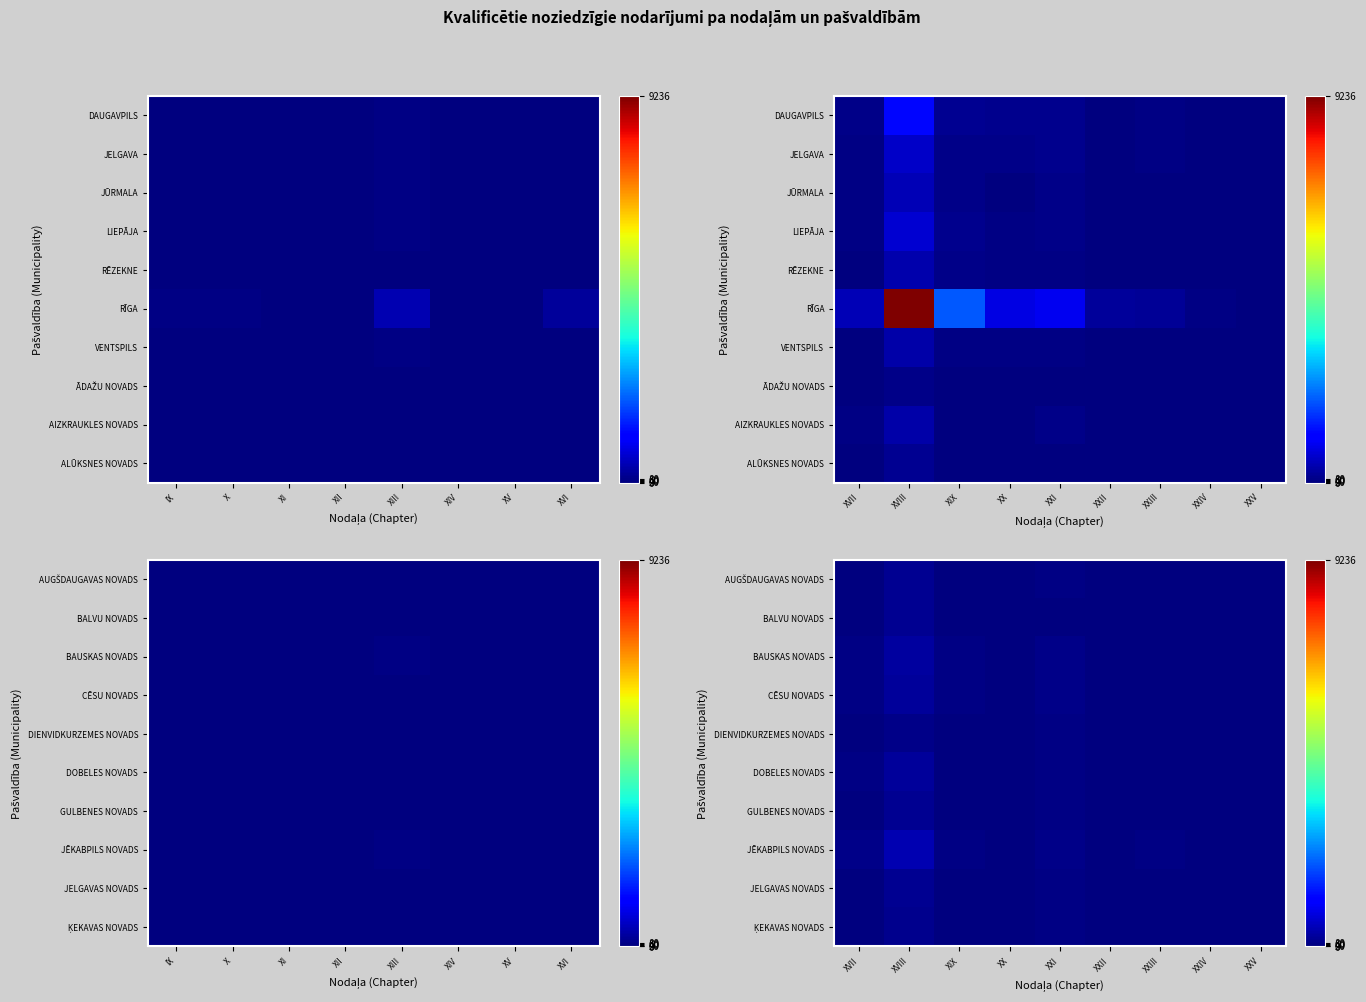

List the series in order of their peak value, lowest first.

DIENVIDKURZEMES NOVADS, ĶEKAVAS NOVADS, JELGAVAS NOVADS, AUGŠDAUGAVAS NOVADS, BALVU NOVADS, GULBENES NOVADS, CĒSU NOVADS, DOBELES NOVADS, BAUSKAS NOVADS, JĒKABPILS NOVADS